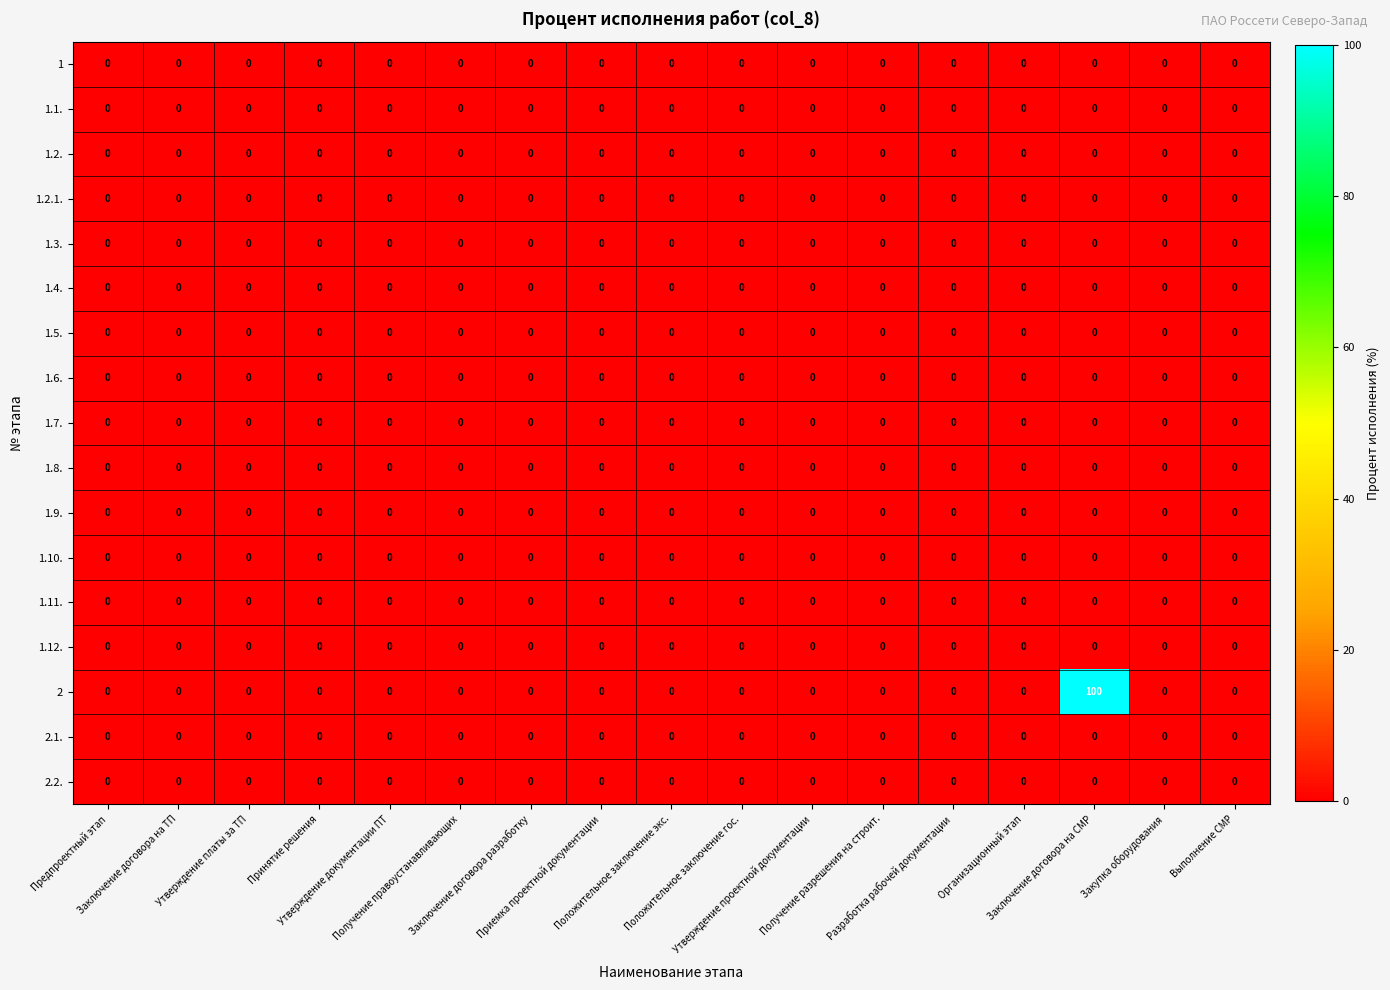

What is the maximum value shown in the chart?

100